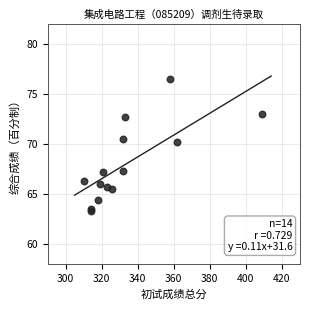

What is the range of X values (max minus min)?

99.0